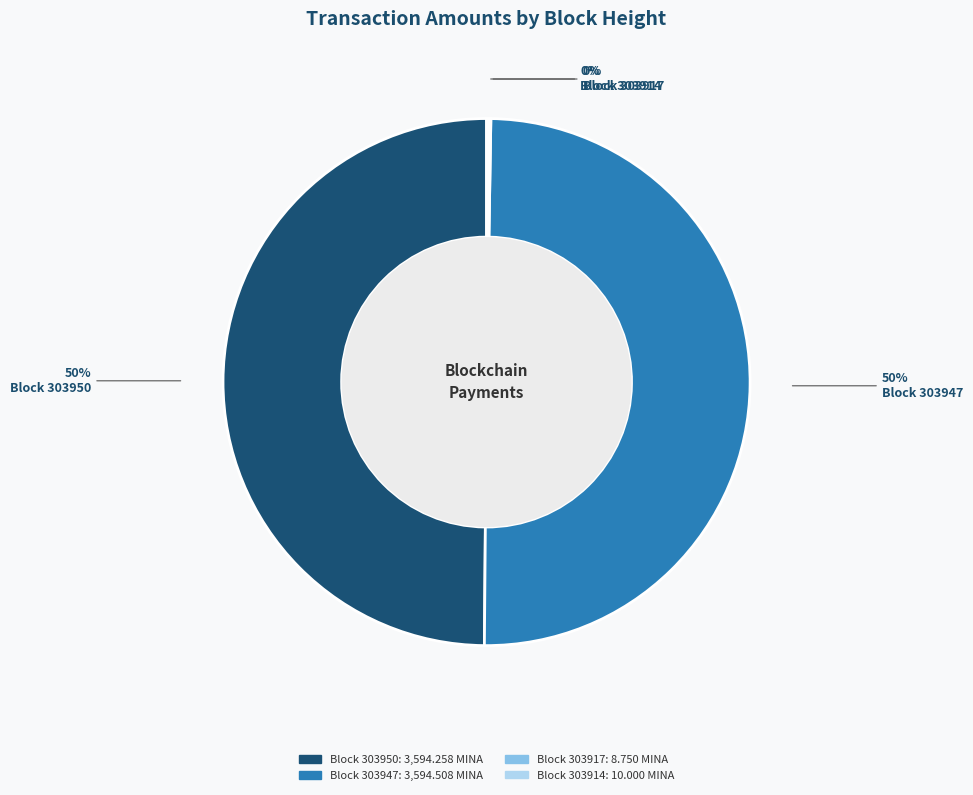

To the nearest percent, what is the average slice percentage?

25%